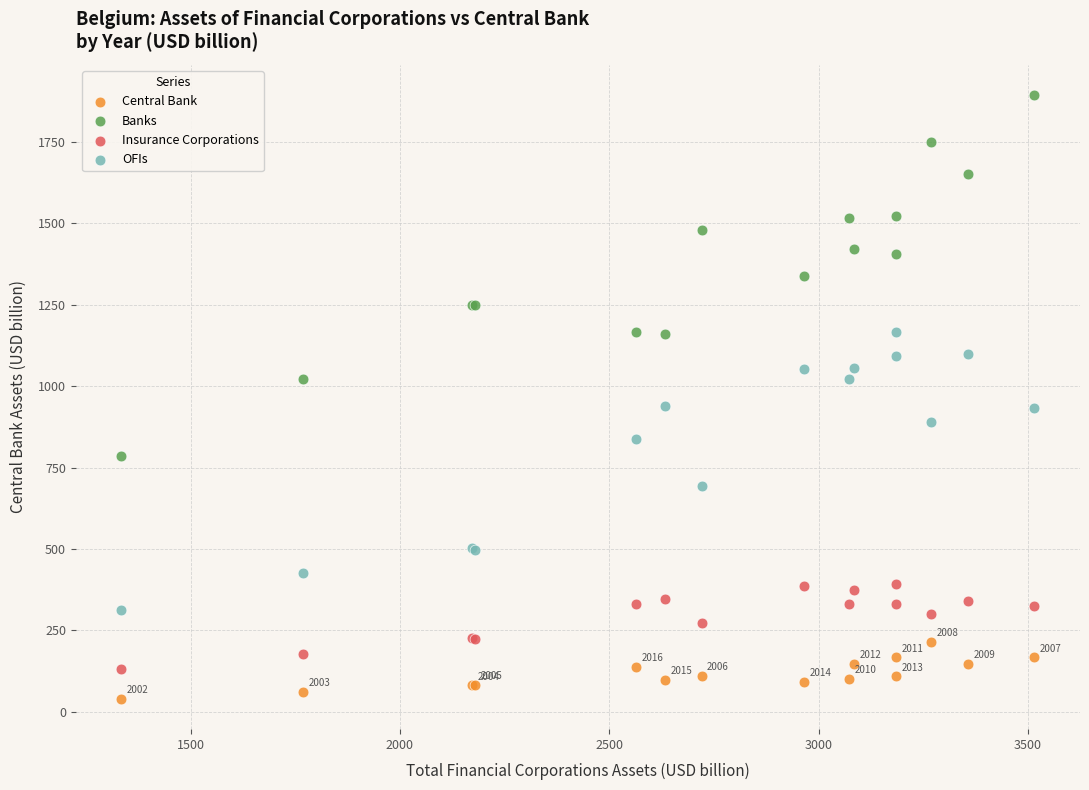

Which series has the widest spread of Y values?

Banks